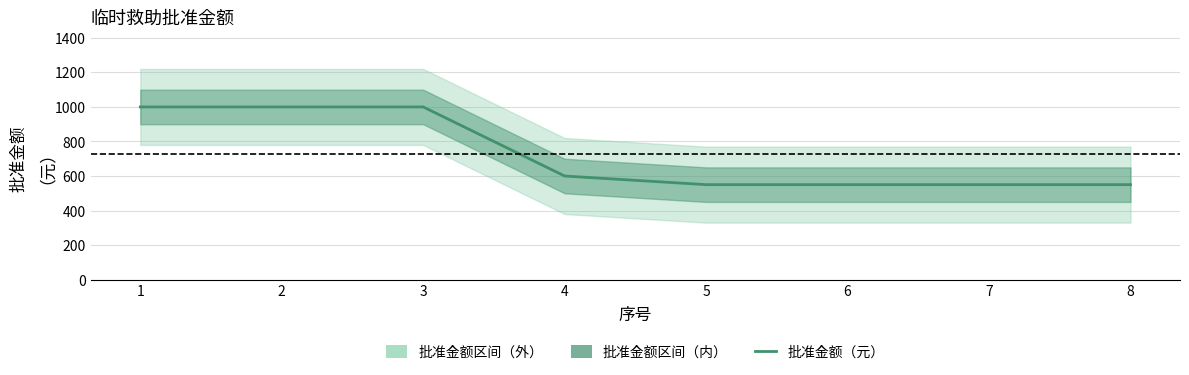

Reading left to right, extract all data points from this chart.

1000	1000	1000	600	550	550	550	550